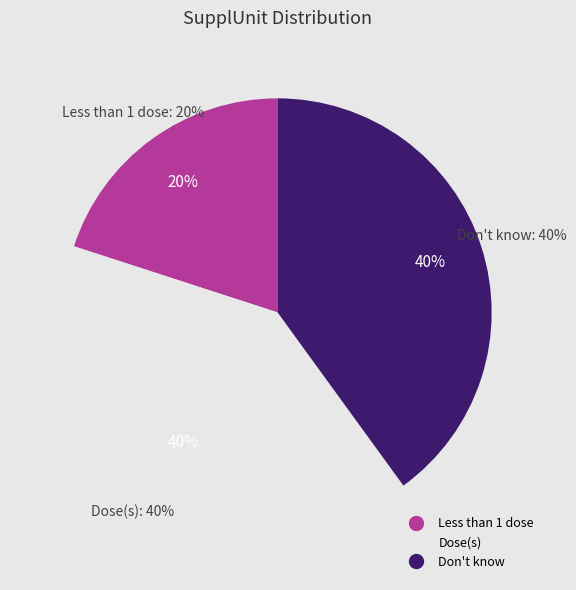

Is Dose(s) the majority of the pie?

No